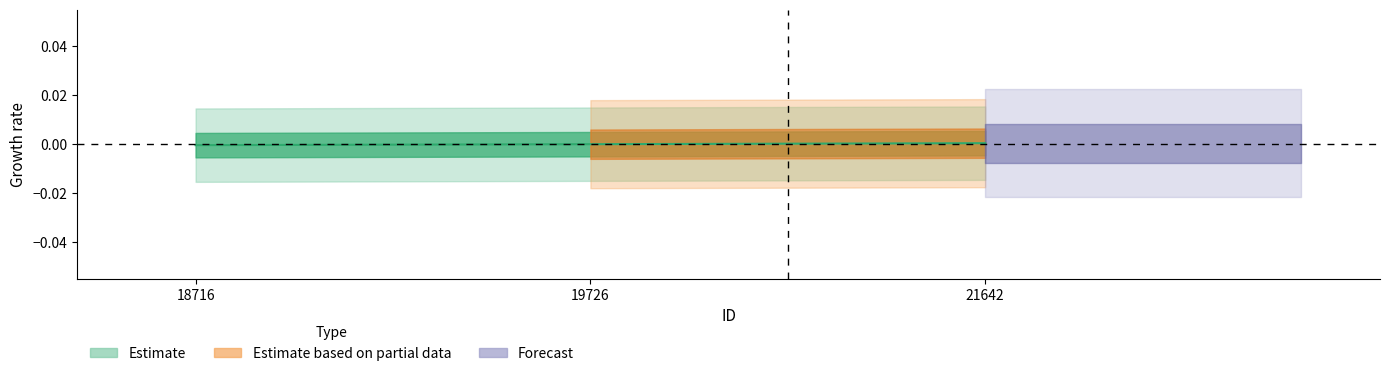

Which label corresponds to the largest value in the chart?

21642